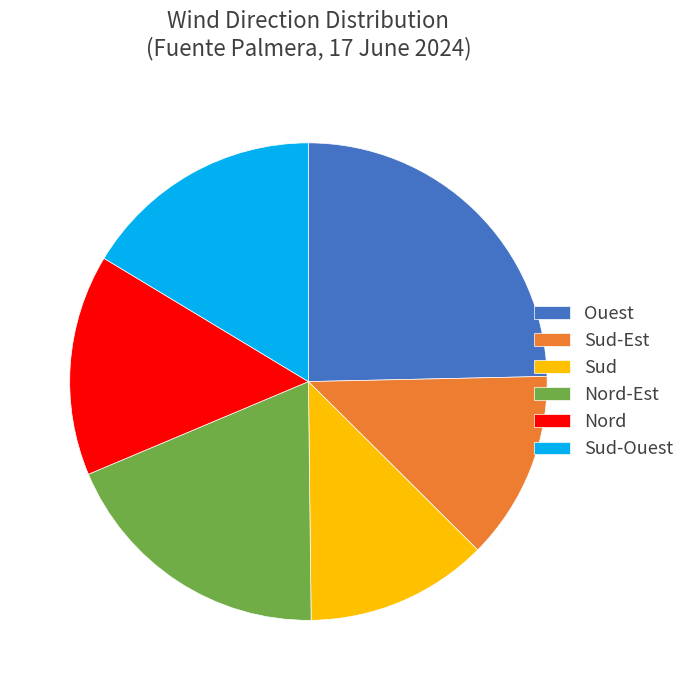

True or false: Sud accounts for 19% of the total.

False